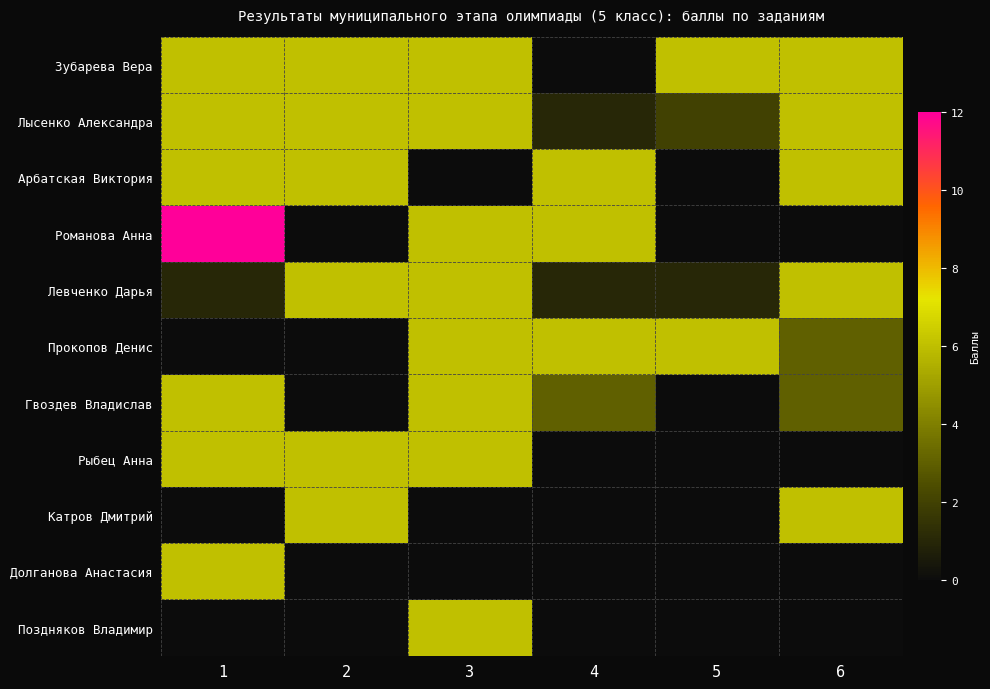

How many data points does each series have?

6